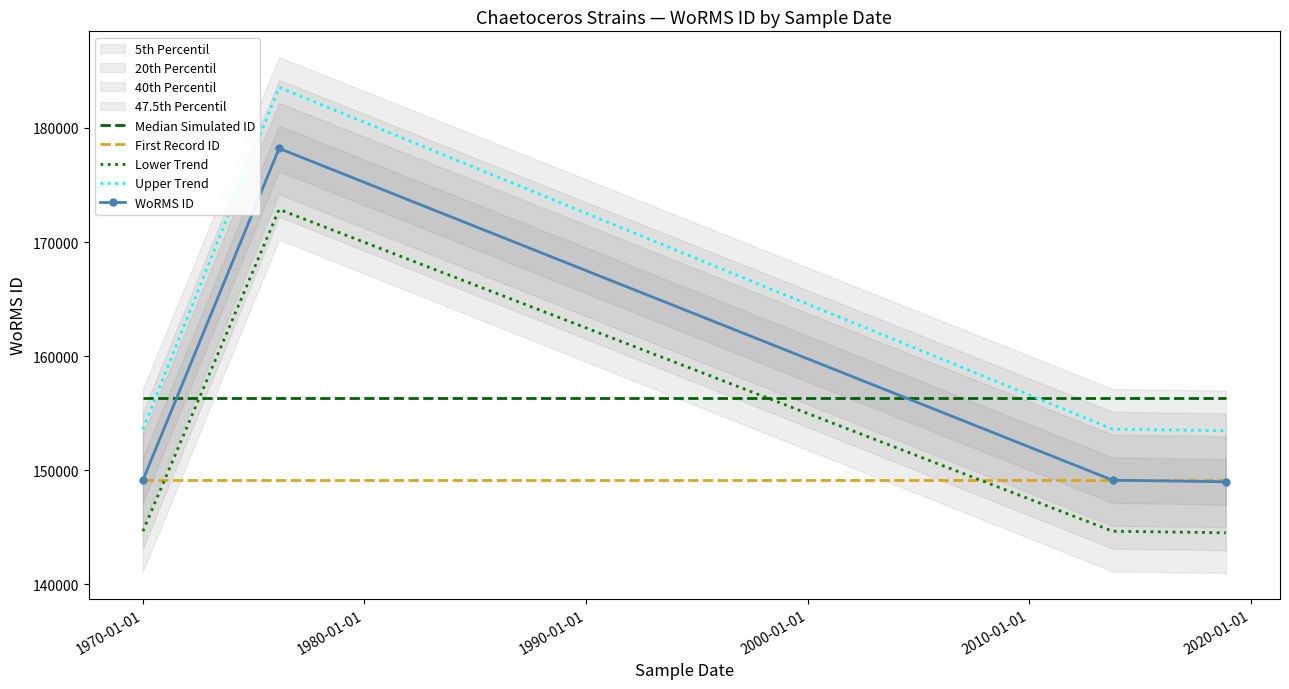

What is the smallest value displayed?

144515.4